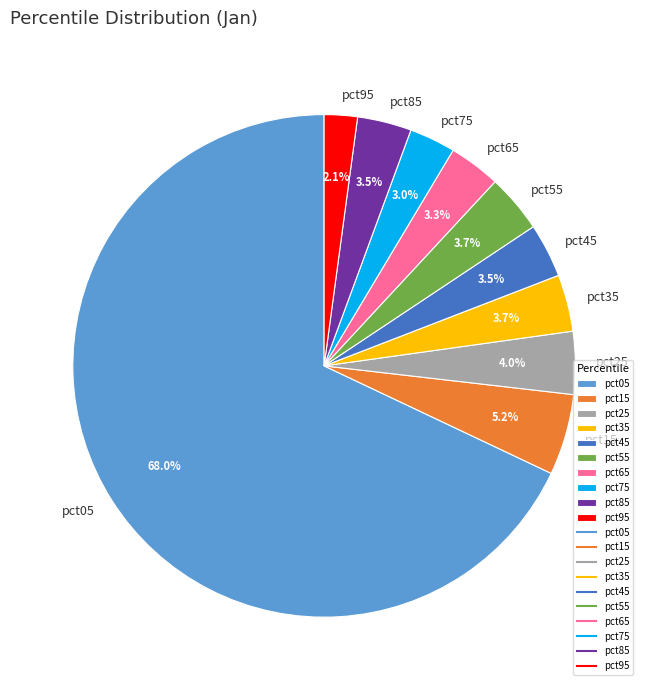

Which category has the biggest portion of the pie?

pct05